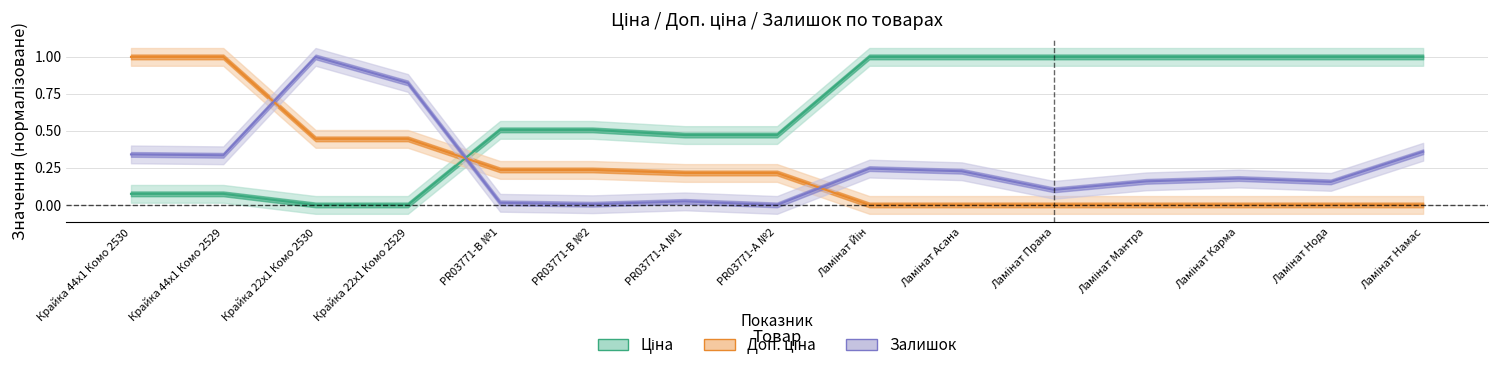

Is it true that Доп. ціна equals -0.3 at Ламінат Йін?

False